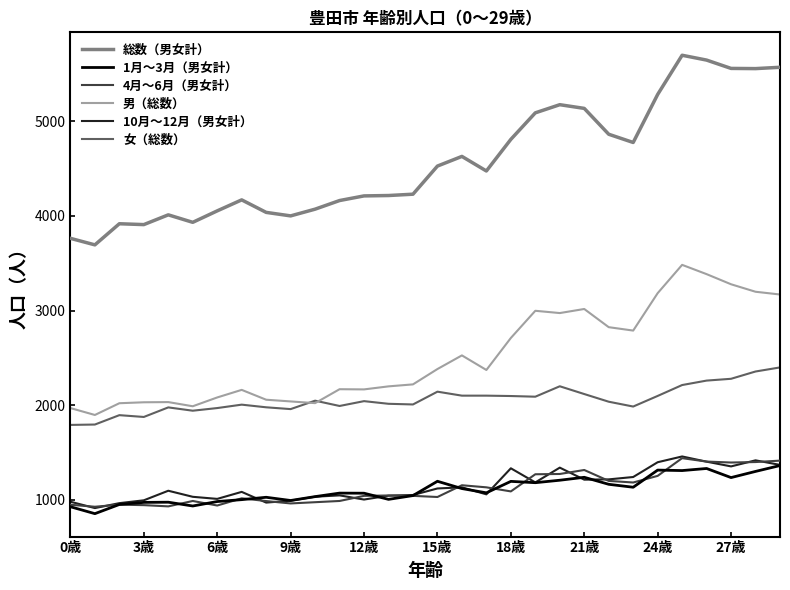

True or false: 男（総数） and 1月～3月（男女計） cross at least once.

False